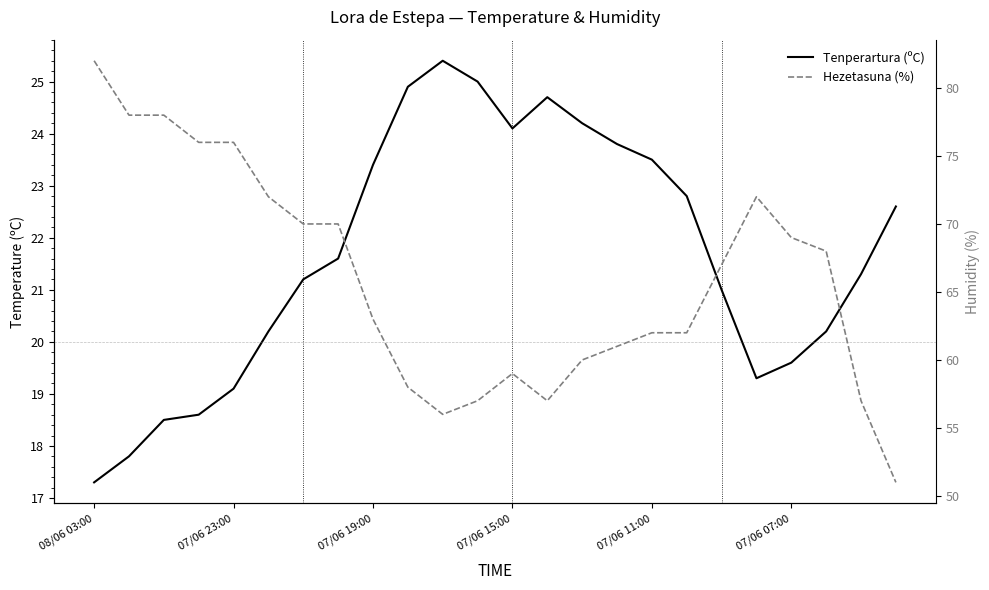

At which category does Hezetasuna (%) reach its first local valley?

10